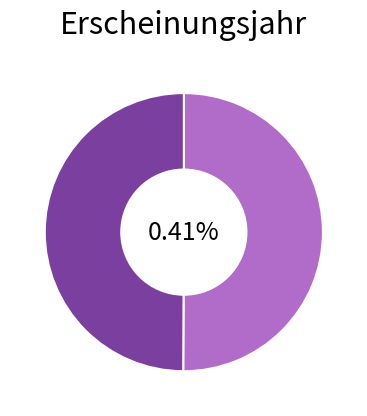

Does Julius-von-Sachs-Institut für Biowissenschaften account for over 50% of the chart?

No